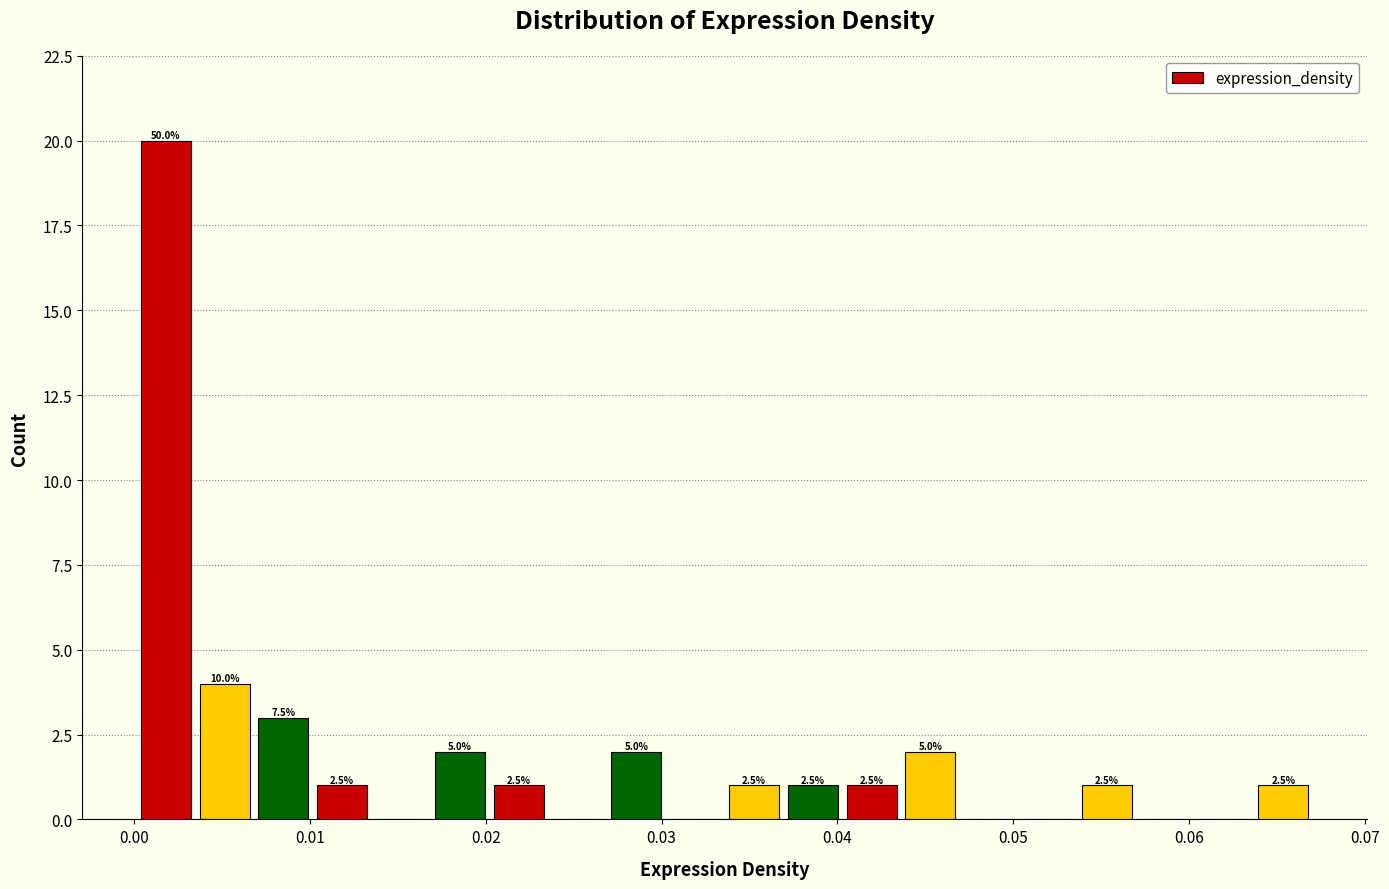

Around what value on the x-axis is the tallest bar? Give the approximate position of its centre, as read against the axis.

0.002